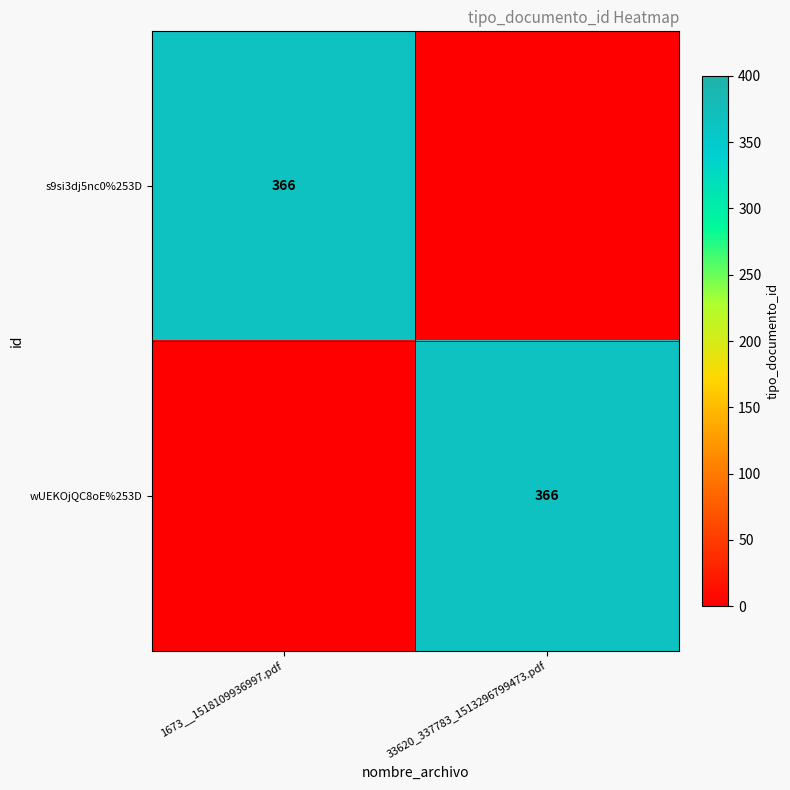

Is it true that s9si3dj5nc0%253D equals 366 at 1673__1518109936997.pdf?

True